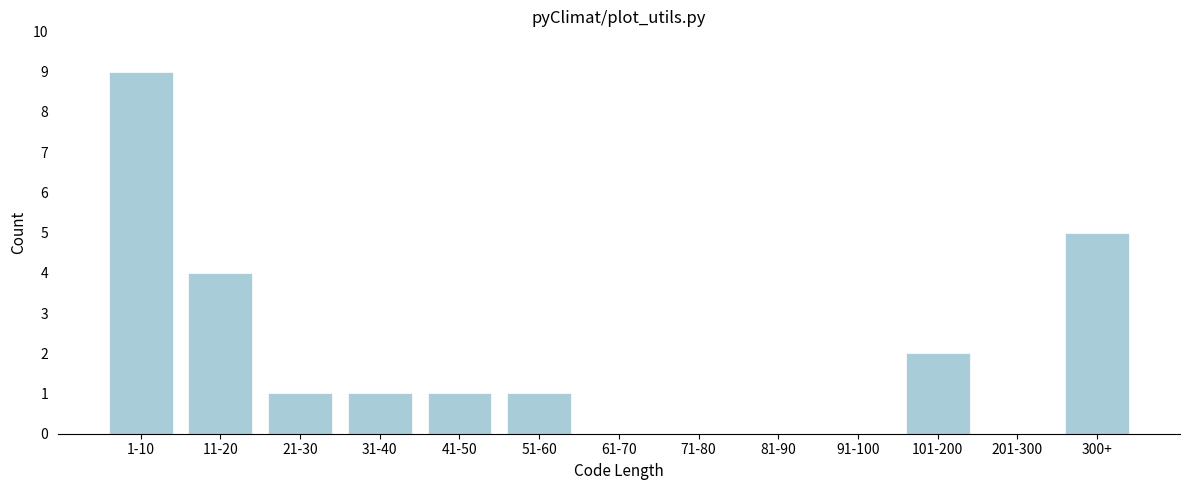

Reading left to right, what are all the values shown in this chart?

1-10=9	11-20=4	21-30=1	31-40=1	41-50=1	51-60=1	61-70=0	71-80=0	81-90=0	91-100=0	101-200=2	201-300=0	300+=5